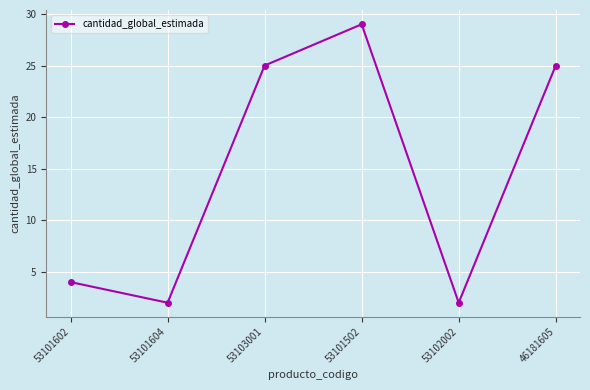

Reading right to left, list all the values displayed in this chart.

46181605=25	53102002=2	53101502=29	53103001=25	53101604=2	53101602=4